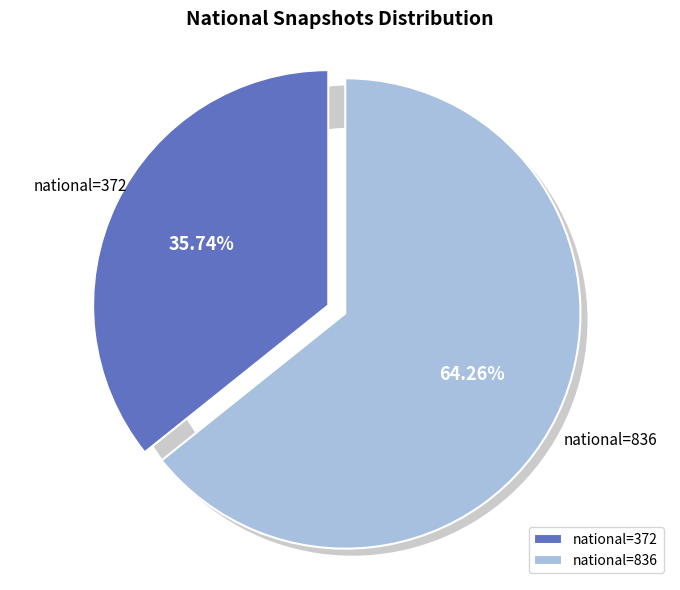

Is there any slice that represents more than half of the pie?

Yes